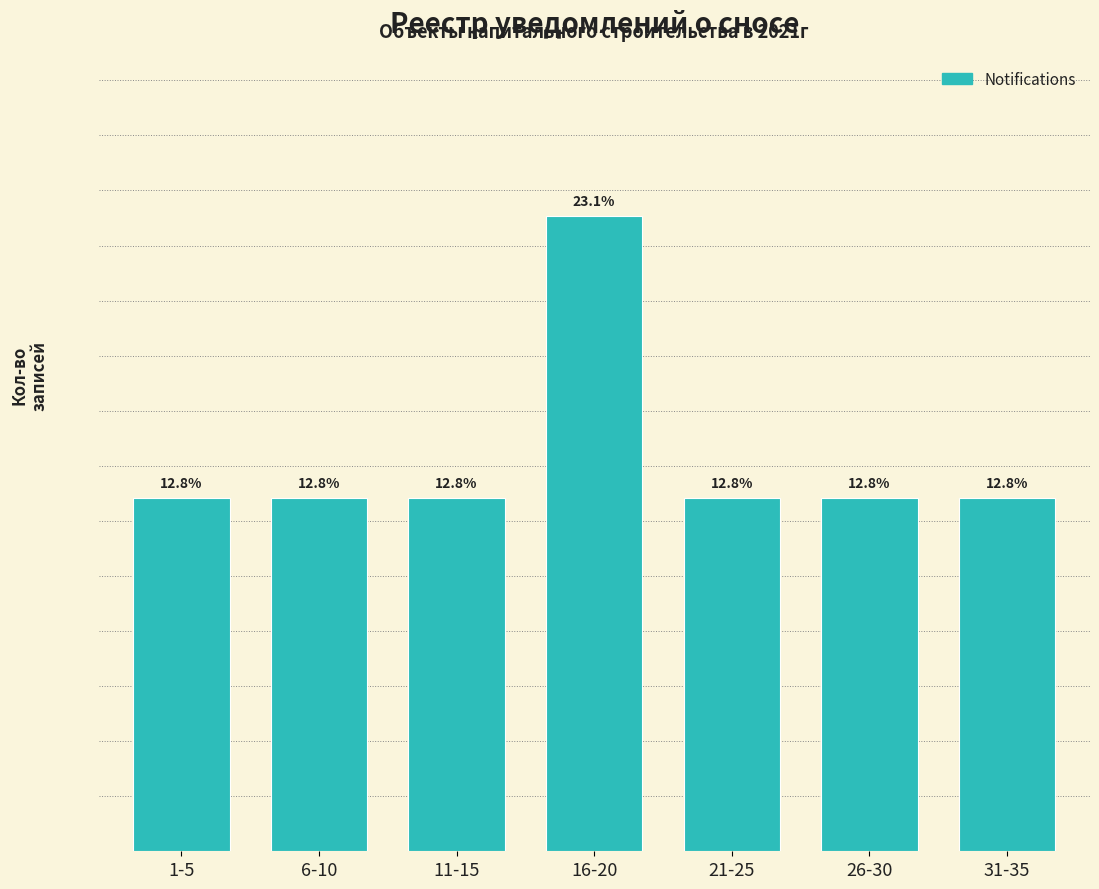

What is the label of the 4th bar from the right?

16-20